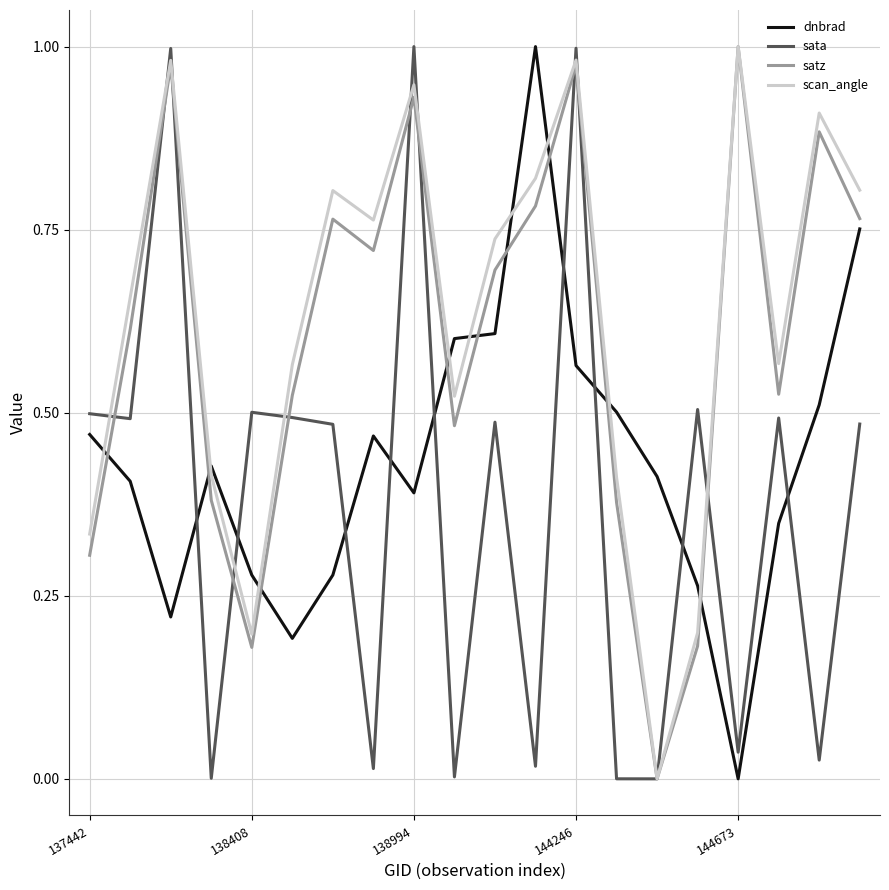

How many interior local valleys does the satz series have?

5